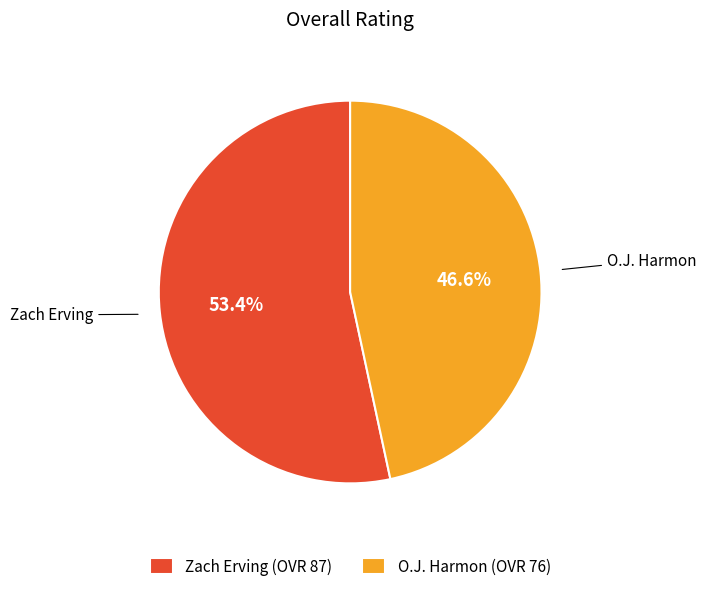

How much of the chart is everything except Zach?

46.6%